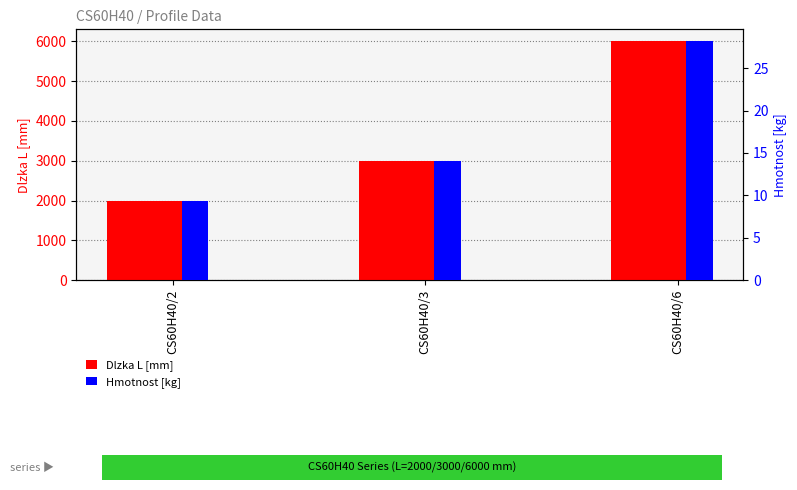

Rank the categories by Hmotnost [kg] value from lowest to highest.

CS60H40/2, CS60H40/3, CS60H40/6